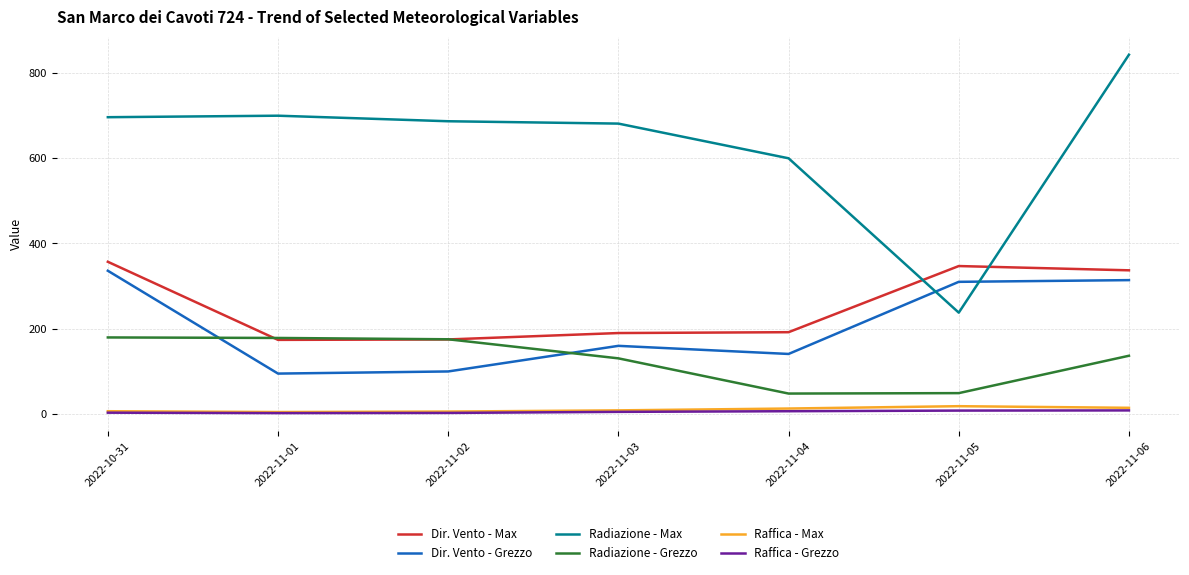

Rank the series by their maximum value, from lowest to highest.

Raffica - Grezzo, Raffica - Max, Radiazione - Grezzo, Dir. Vento - Grezzo, Dir. Vento - Max, Radiazione - Max